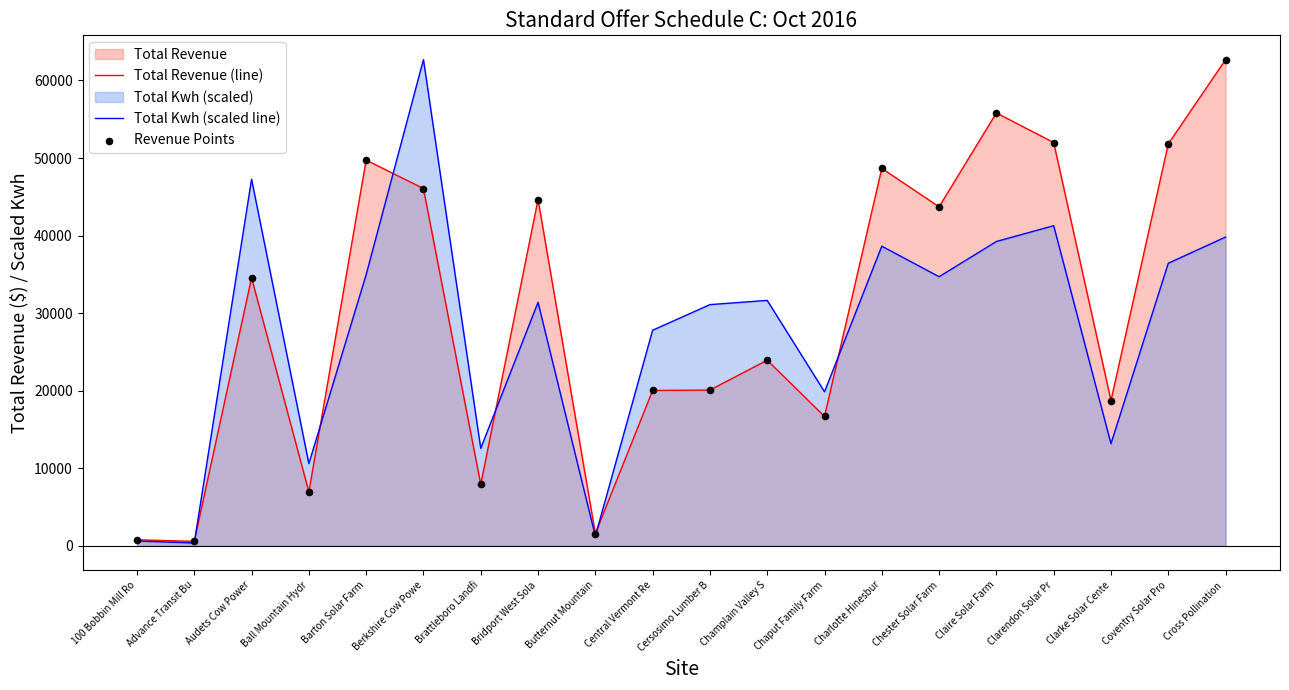

Which series contains the lowest Y value?

Total Kwh (scaled line)